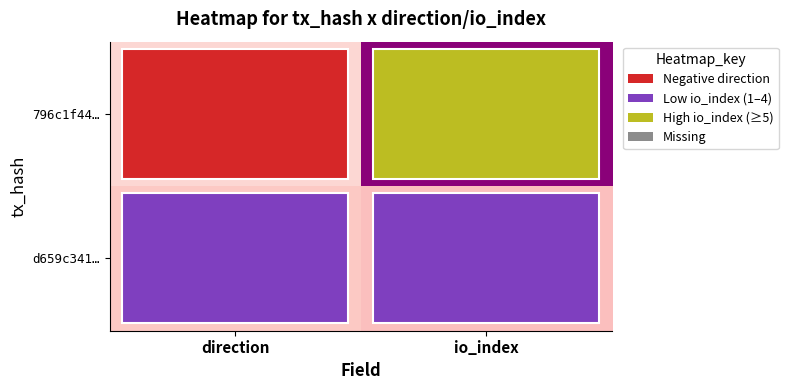

Reading left to right, transcribe all the data shown in this chart.

796c1f44…: direction=-1	io_index=19
d659c341…: direction=1	io_index=2